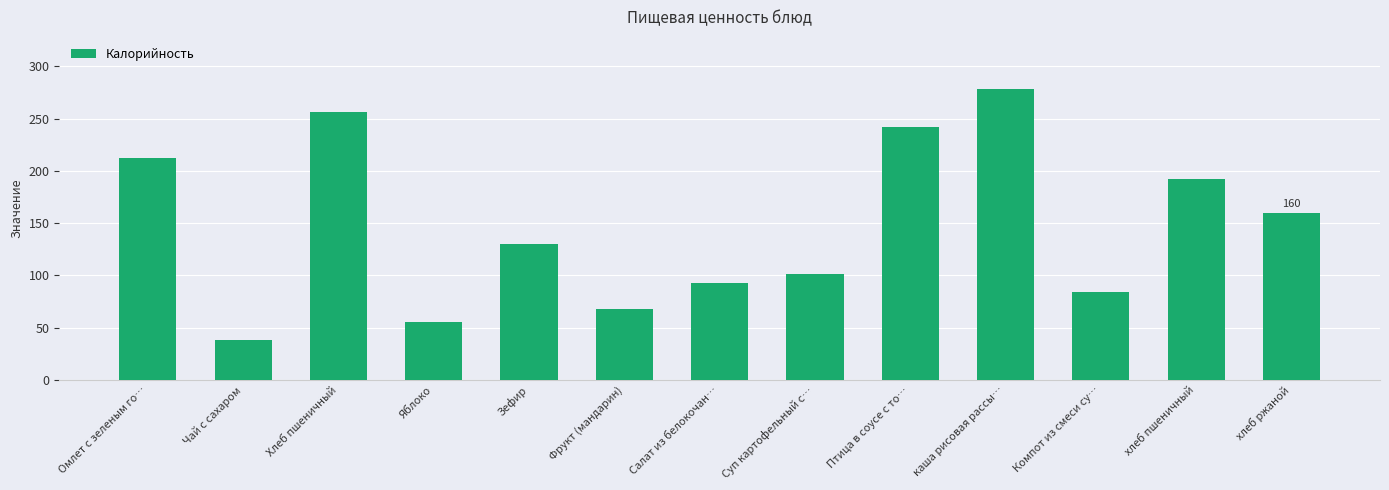

Where does the data first go above 130?

Омлет с зеленым го…